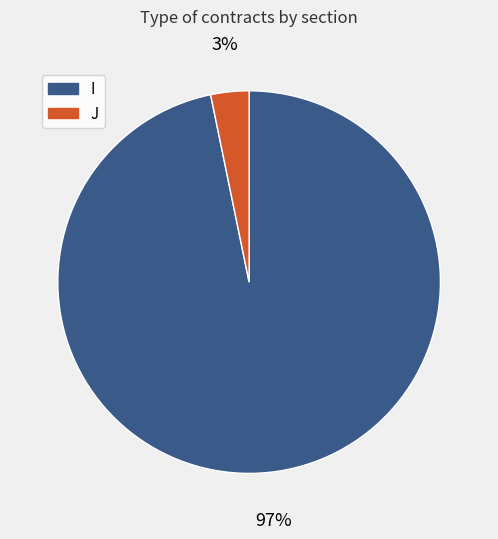

Which has a higher value, I or J?

I